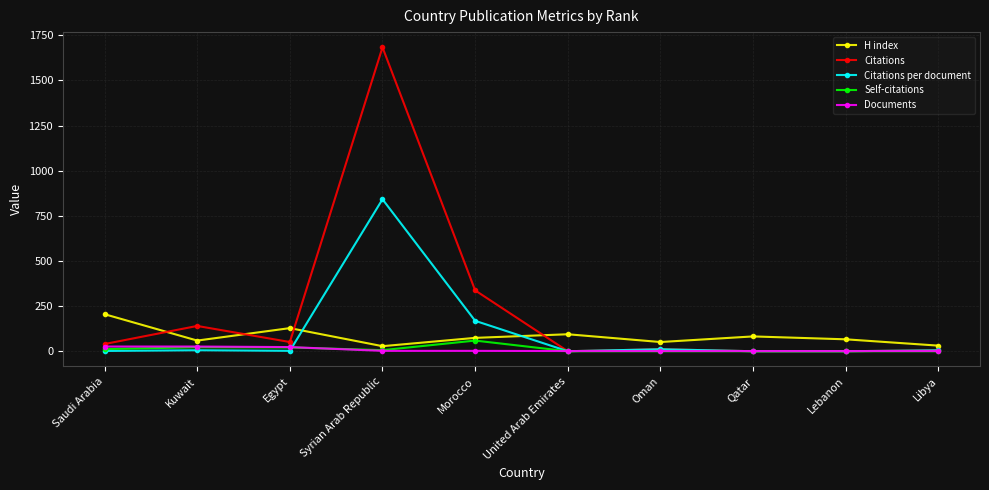

What is the highest value of the Self-citations series?

59.0